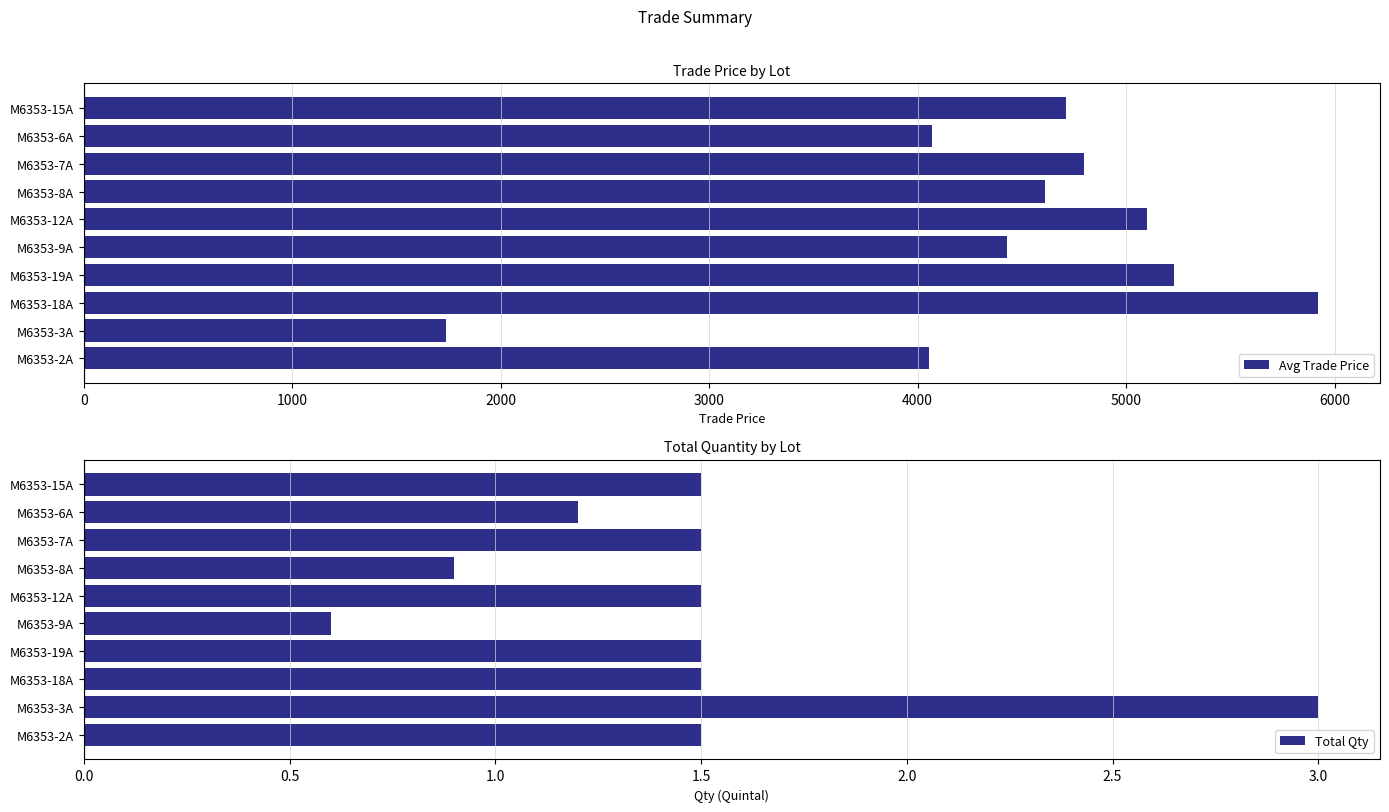

What is the difference between the maximum and minimum values in the Avg Trade Price series?

4183.7